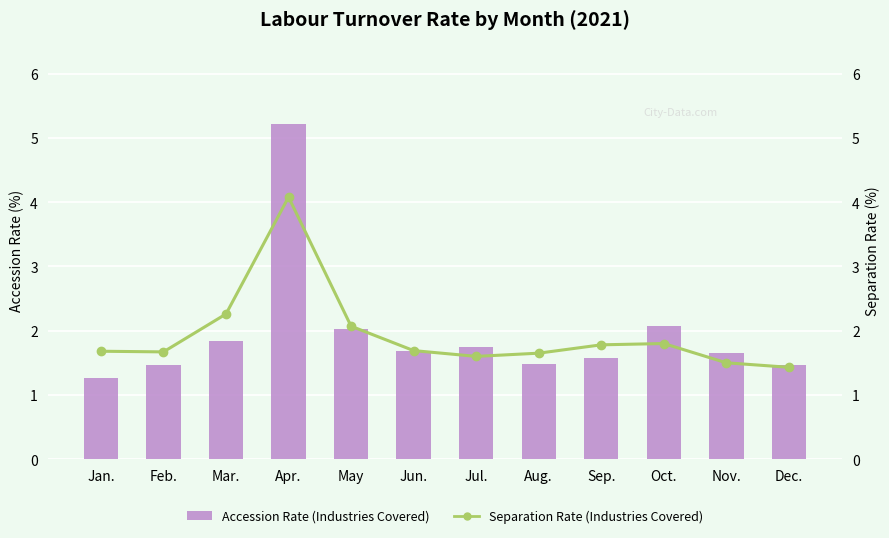

What is the label of the 2nd bar from the left?

Feb.